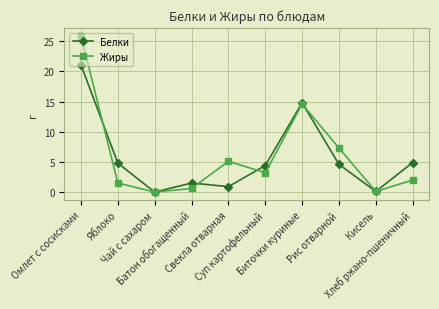

True or false: Белки has a value of 14.8 at Биточки куриные.

True